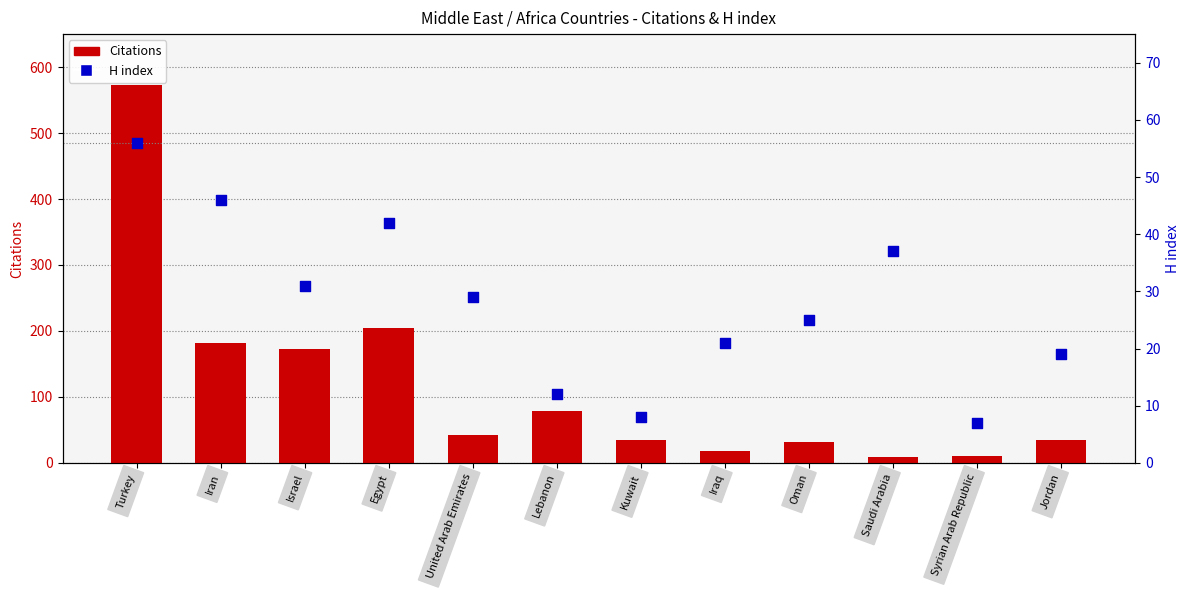

What is the total value across all series at Jordan?

53